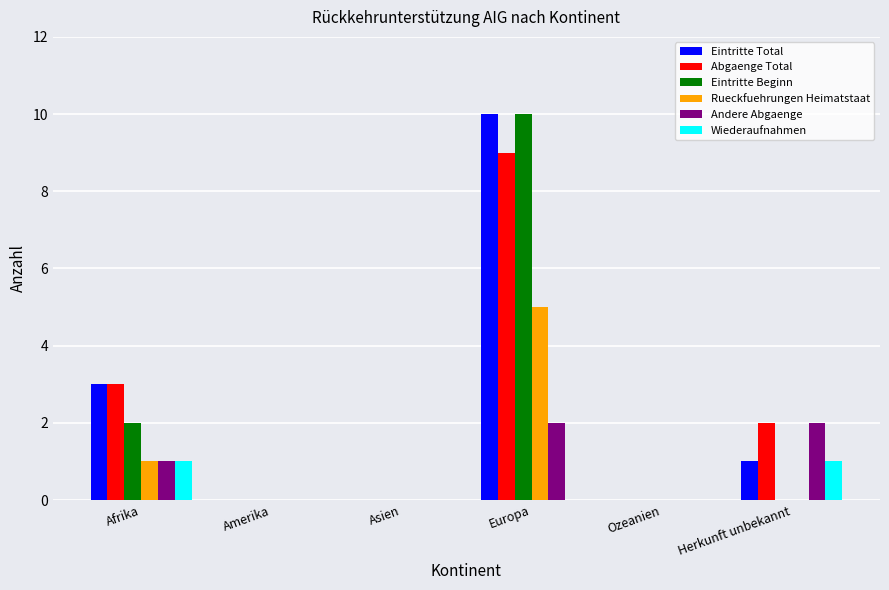

The value of Eintritte Total at Herkunft unbekannt is 0. True or false?

False